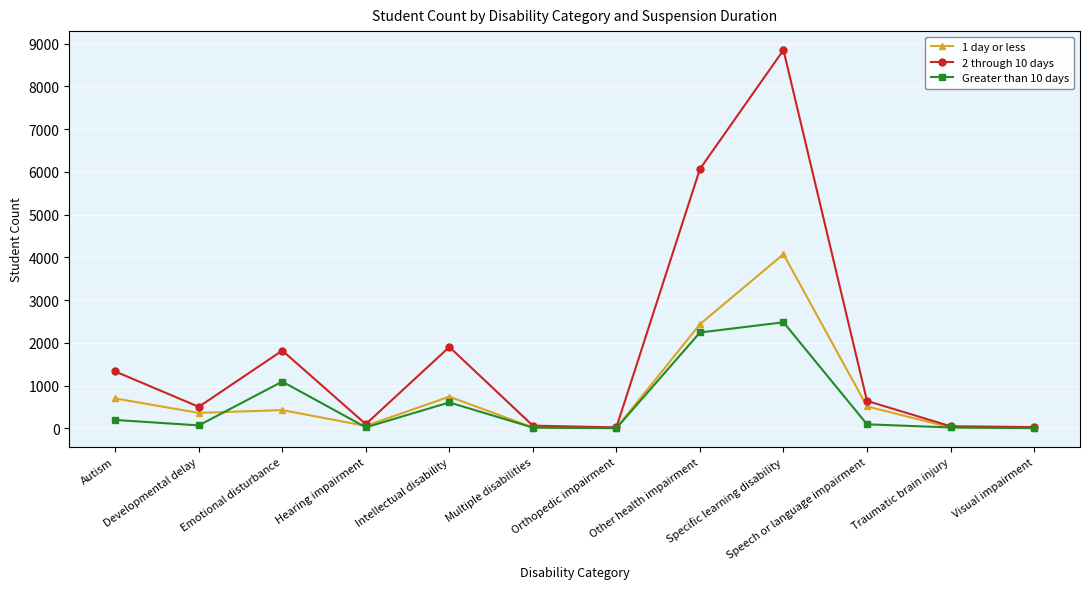

What is the smallest value displayed?

3